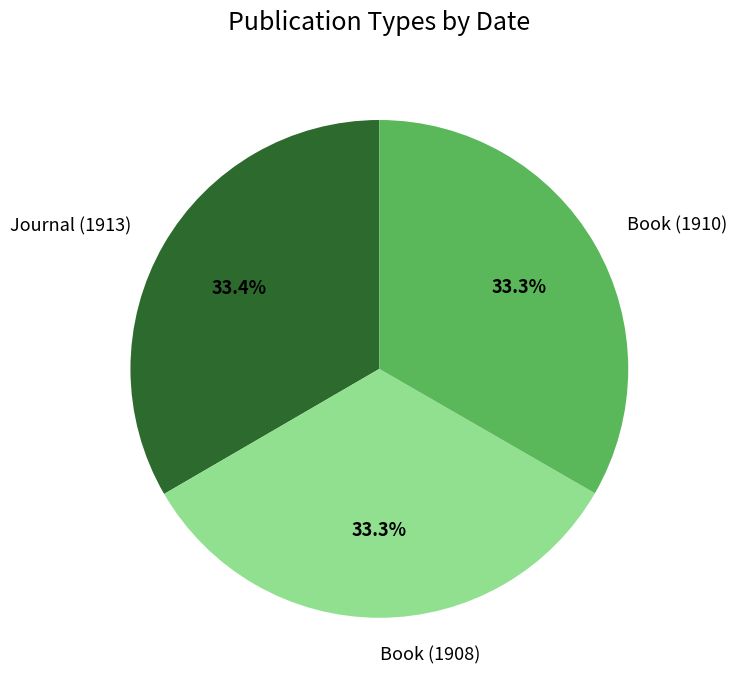

What percentage do Book (1908) and Journal (1913) together represent?

66.7%